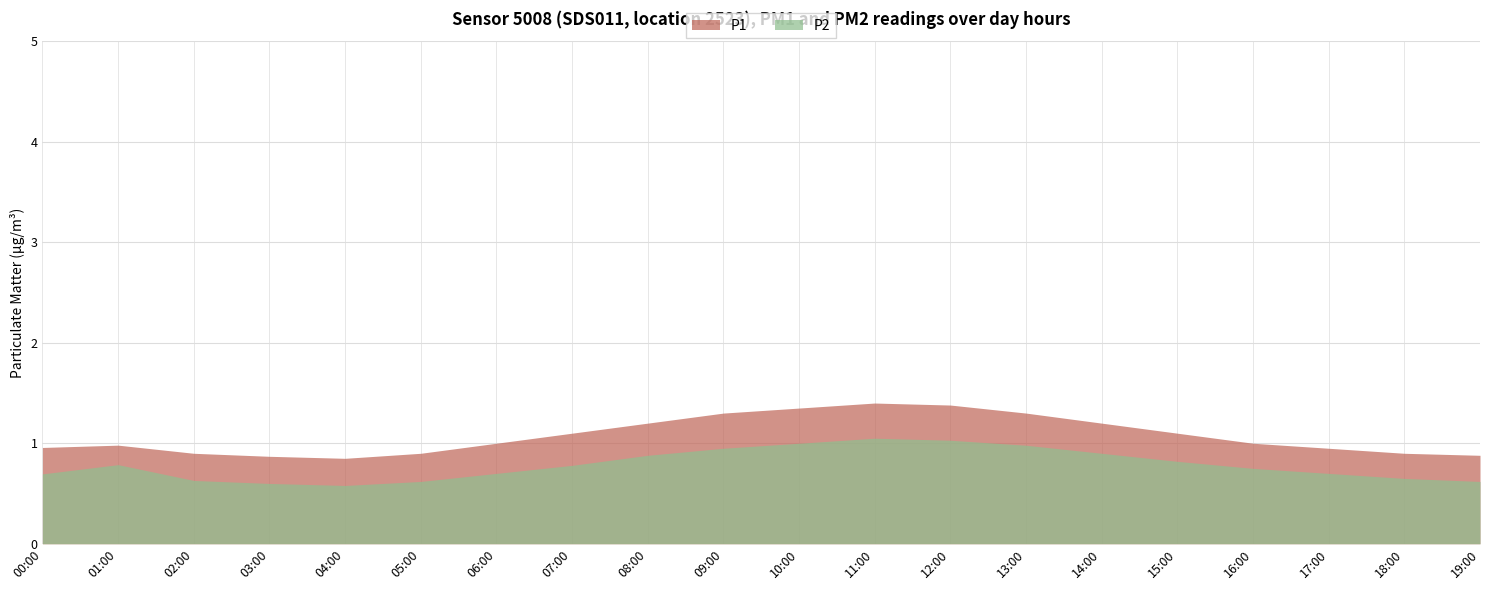

What is the minimum value for P2?

0.6